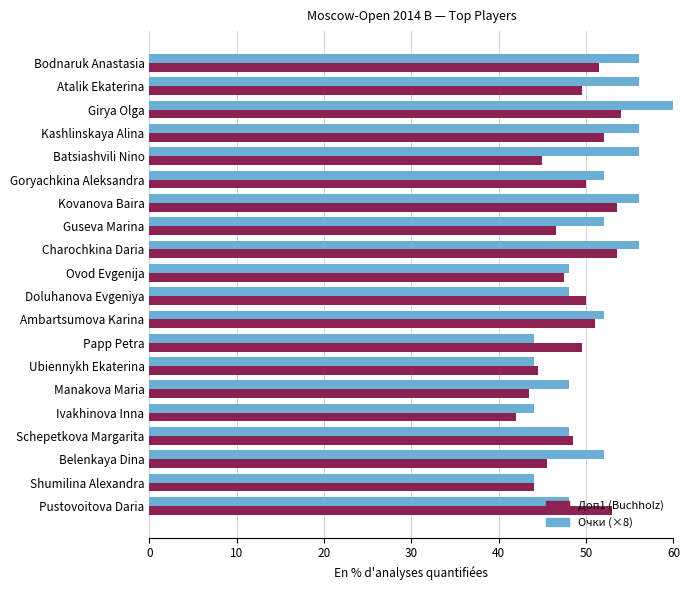

How many distinct data groups are displayed?

2